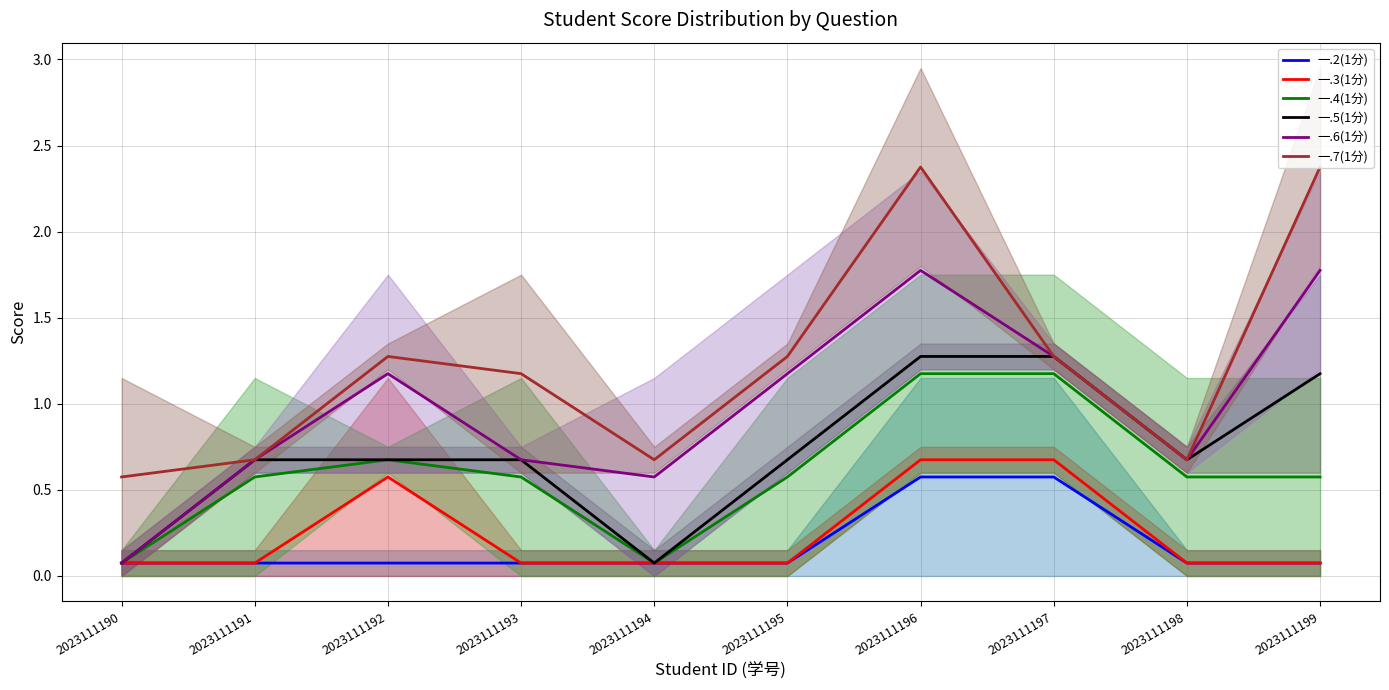

True or false: 一.5(1分) has more than 2 points higher than both neighbors.

False